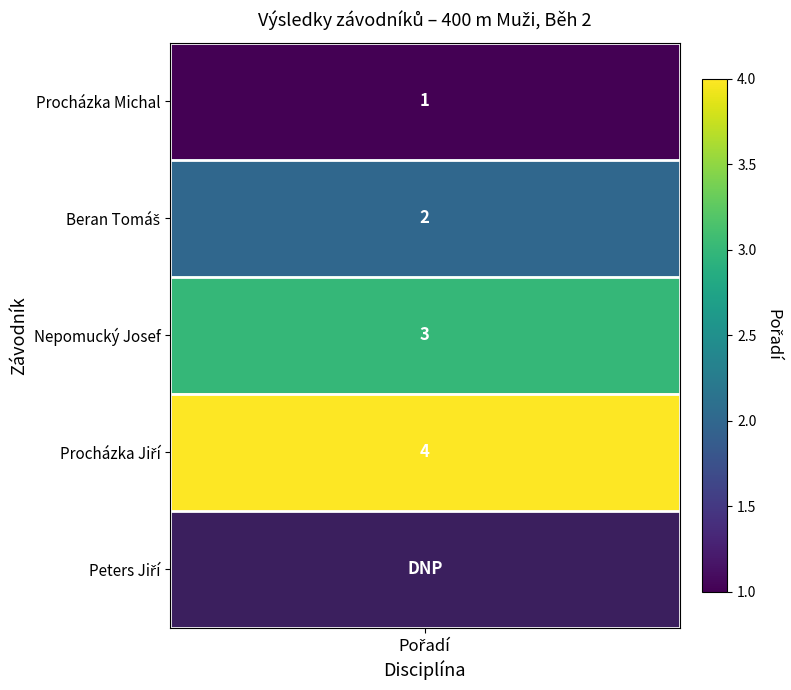

Approximately how many times larger is the value at 1 compared to 2?

1.0